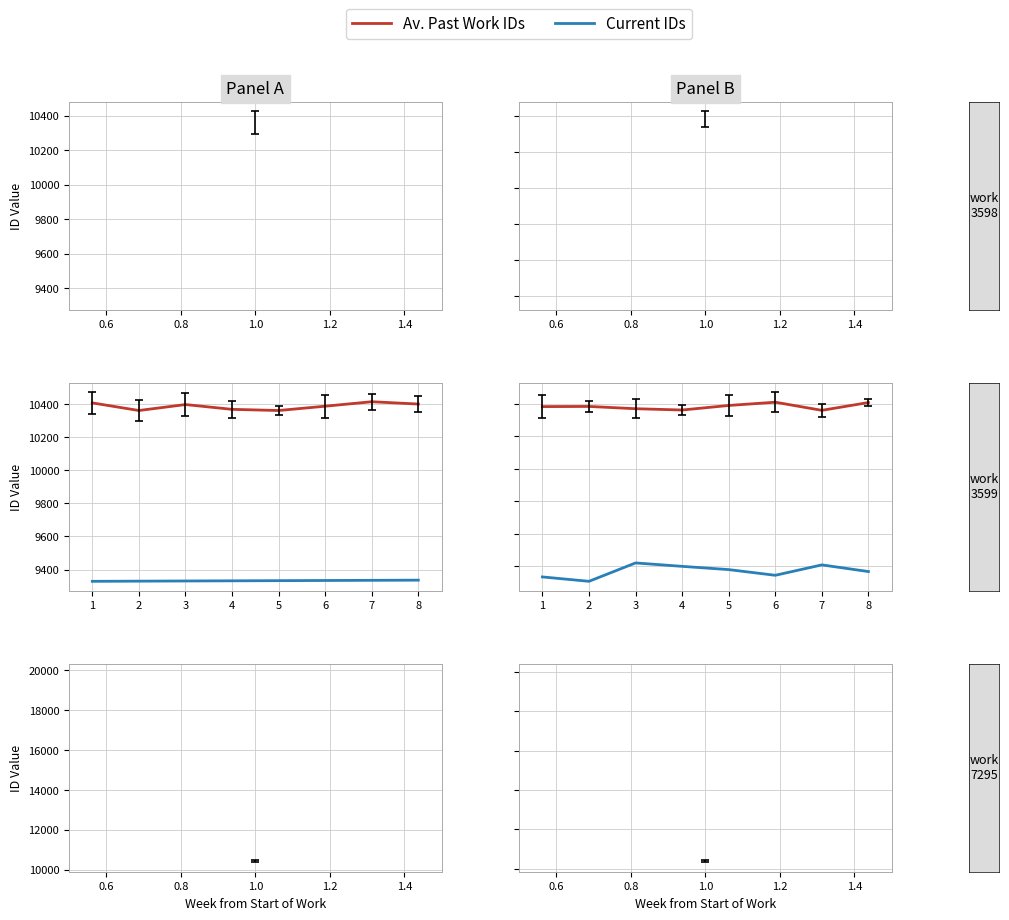

At how many categories does at least one series exceed 9818?

8